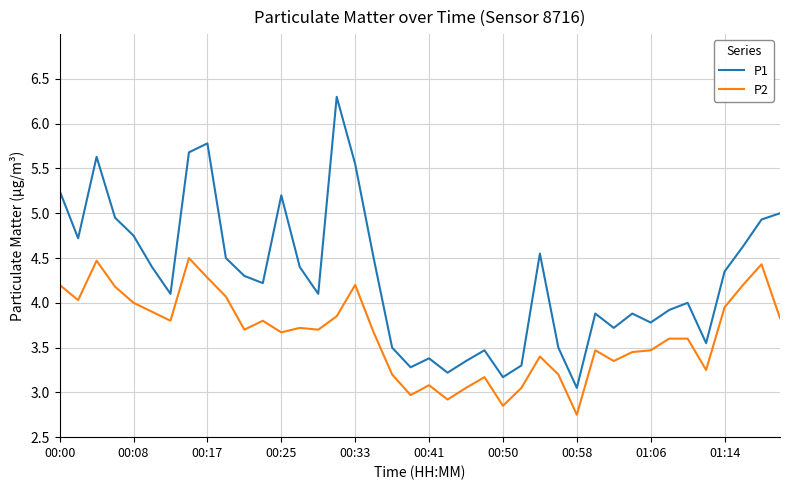

True or false: P2 and P1 cross at least once.

False